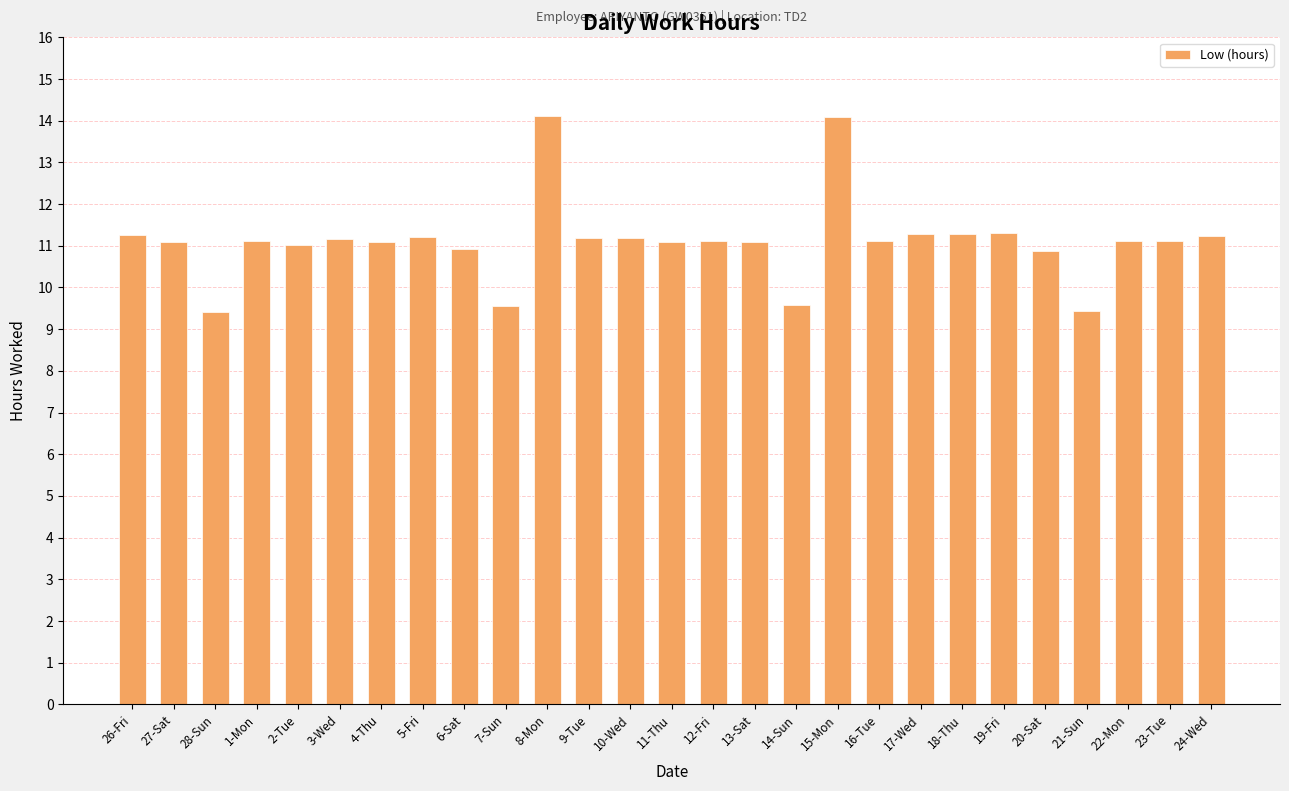

What is the greatest value displayed?

14.1